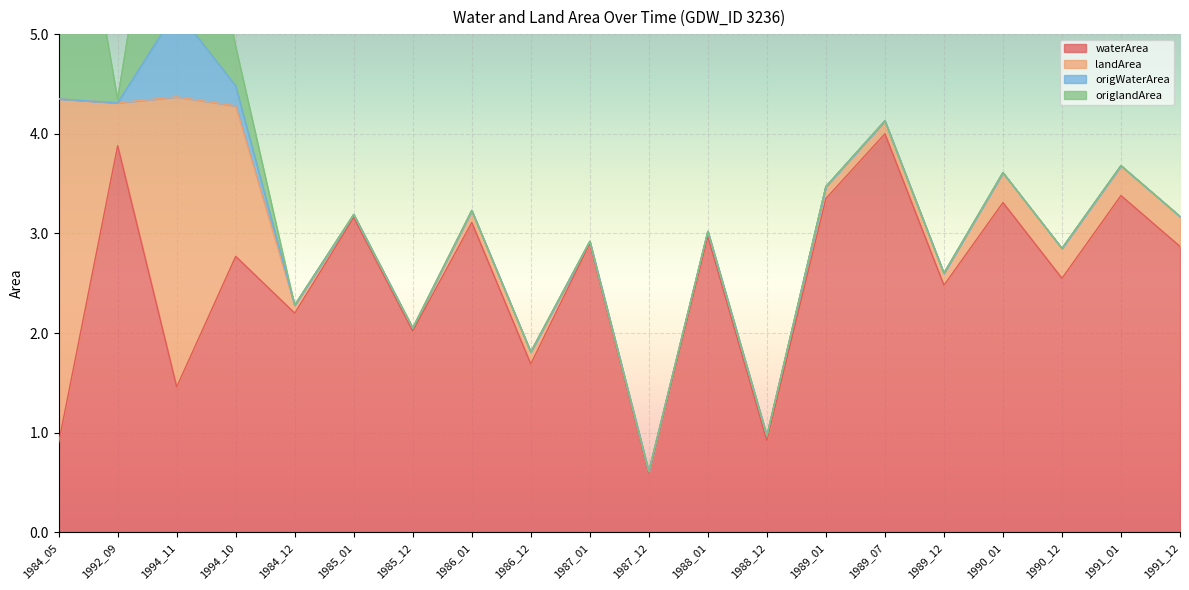

In origWaterArea, how many points are higher than both neighbors (excluding endpoints)?

1